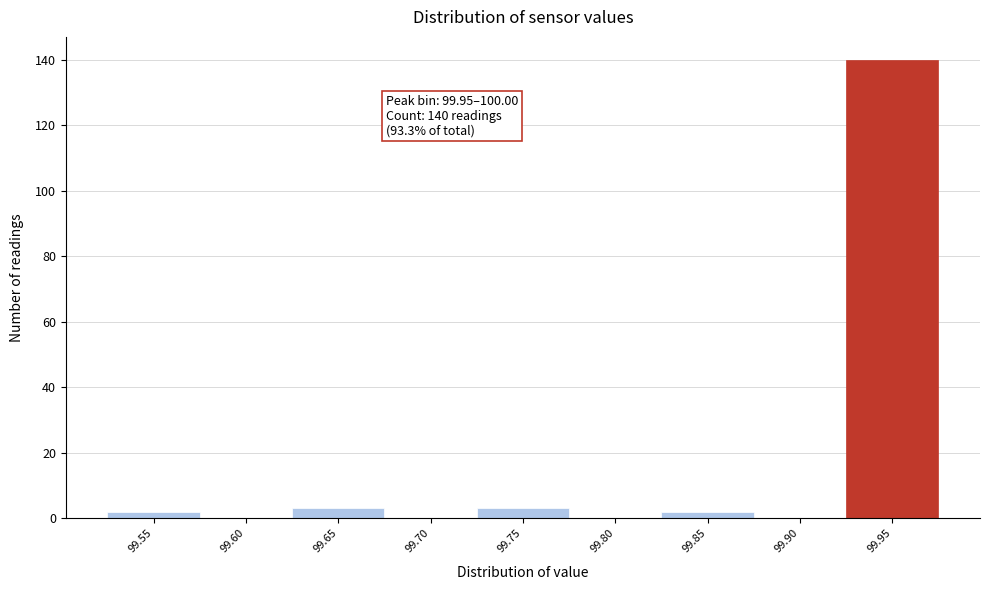

Reading right to left, extract all data points from this chart.

99.95=140	99.90=0	99.85=2	99.80=0	99.75=3	99.70=0	99.65=3	99.60=0	99.55=2